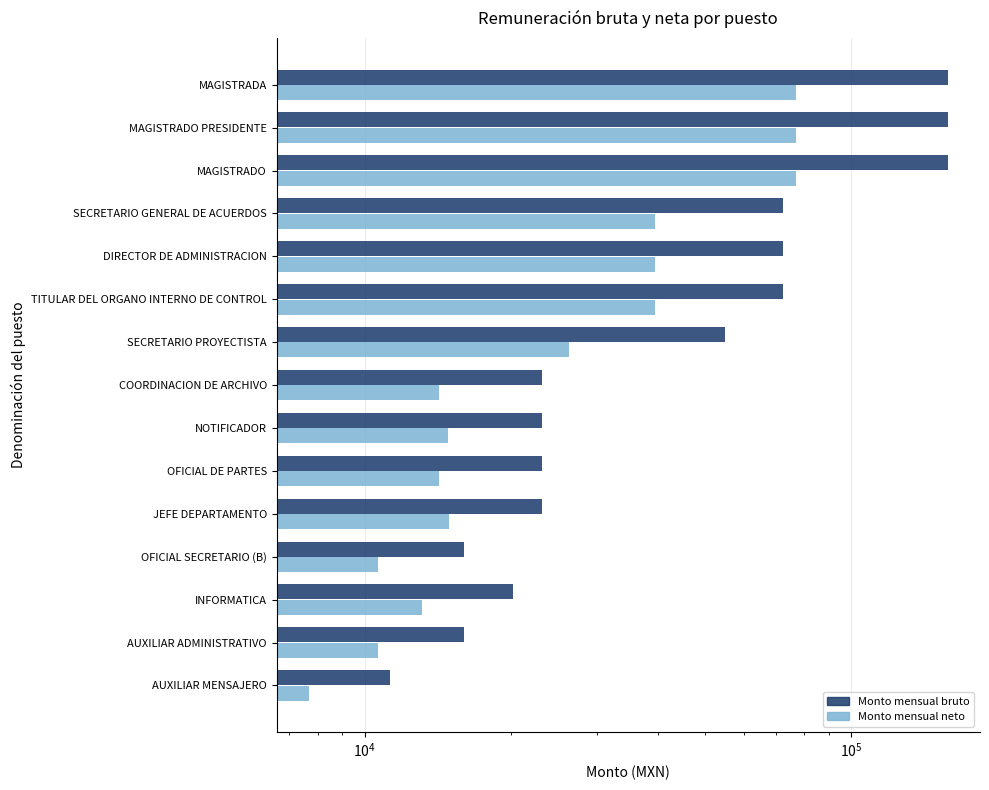

The Monto mensual bruto series shows 26731.6 at OFICIAL SECRETARIO (B). True or false?

False